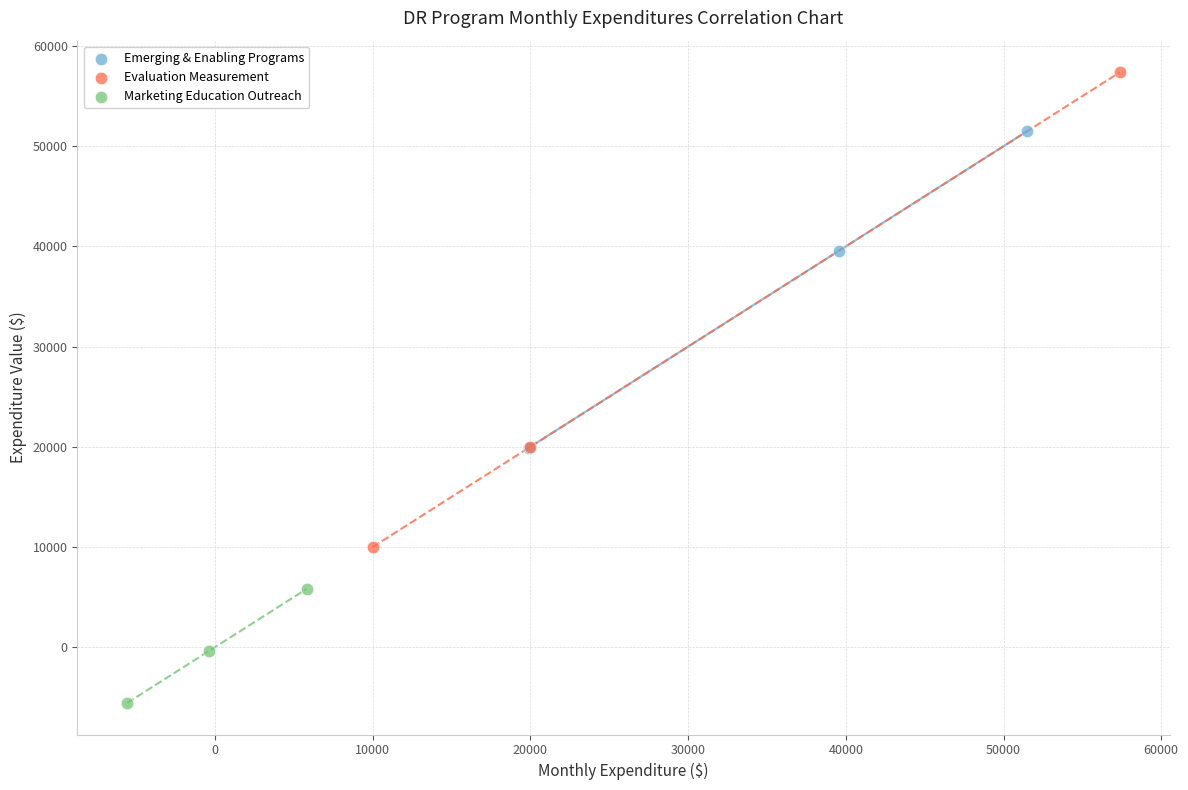

Which series has the largest Y range (max minus min)?

Evaluation Measurement